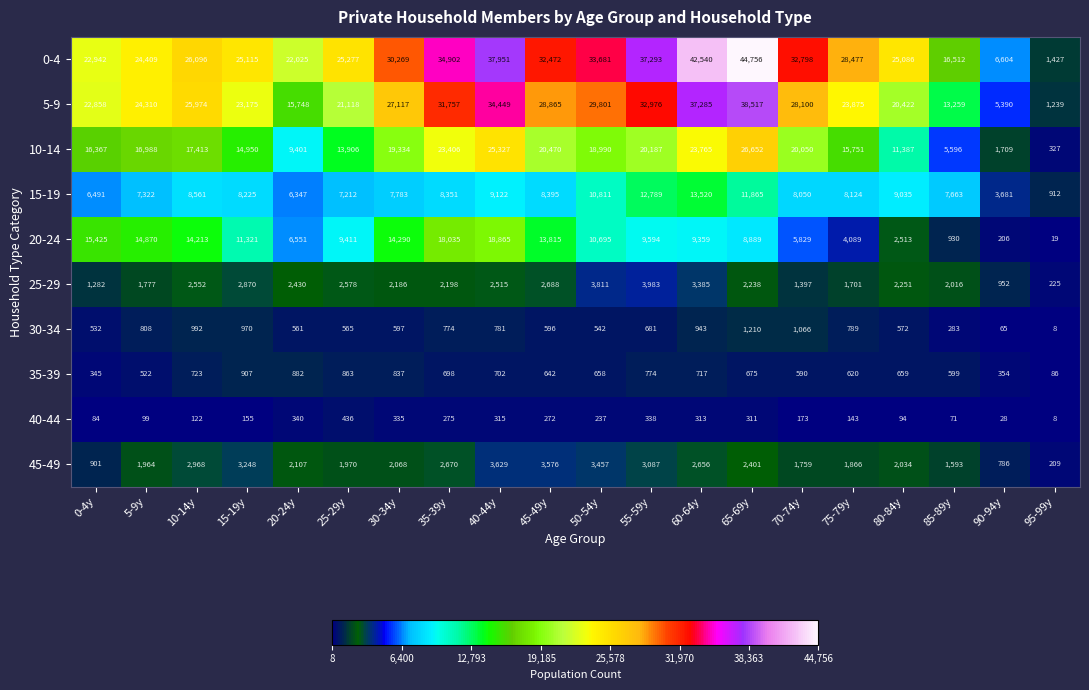

The 20-24 series shows 8997 at 20-24y. True or false?

False